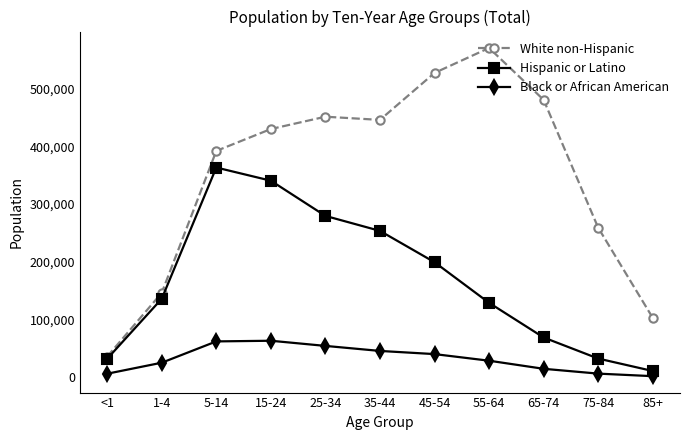

True or false: Hispanic or Latino and Black or African American cross at least once.

False